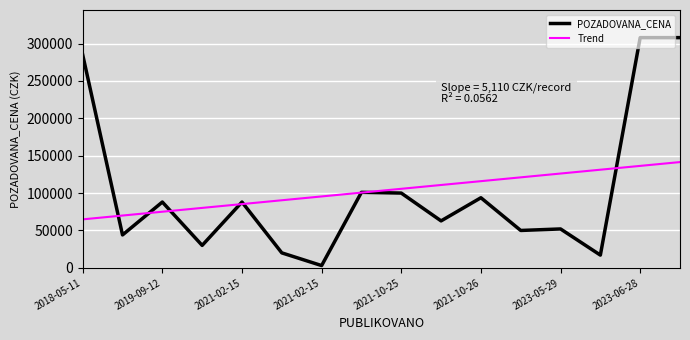

What is the greatest value displayed?

308000.0